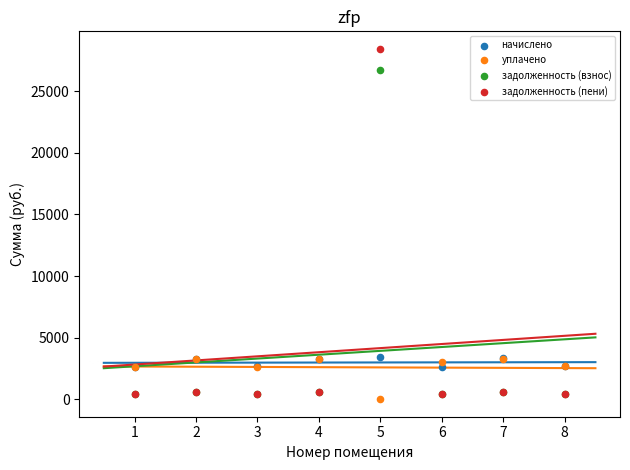

Which series has the widest spread of Y values?

задолженность (пени)